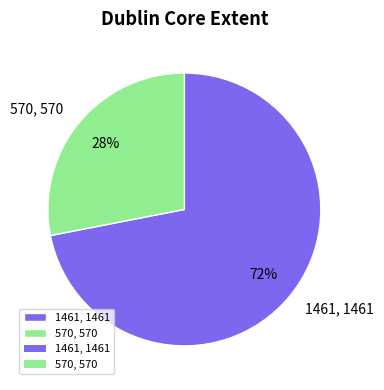

Which category has the biggest portion of the pie?

1461